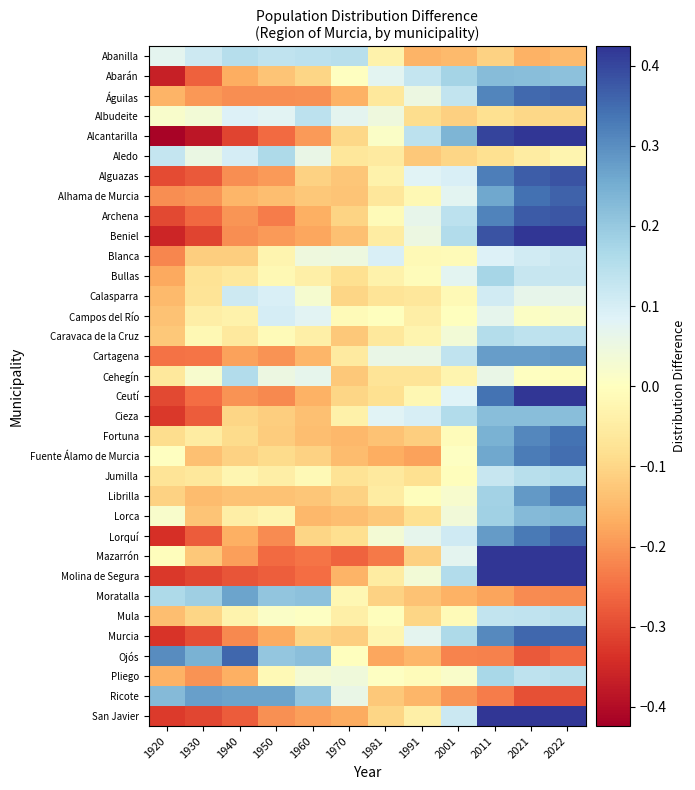

At 2001, list the series in order from largest to smallest.

Alcantarilla, Abarán, Murcia, Beniel, Cieza, Molina de Segura, Archena, Cartagena, Águilas, San Javier, Lorquí, Alguazas, Ceutí, Alhama de Murcia, Bullas, Mazarrón, Lorca, Caravaca de la Cruz, Librilla, Pliego, Fuente Álamo de Murcia, Campos del Río, Jumilla, Fortuna, Blanca, Mula, Calasparra, Cehegín, Aledo, Albudeite, Abanilla, Moratalla, Ricote, Ojós